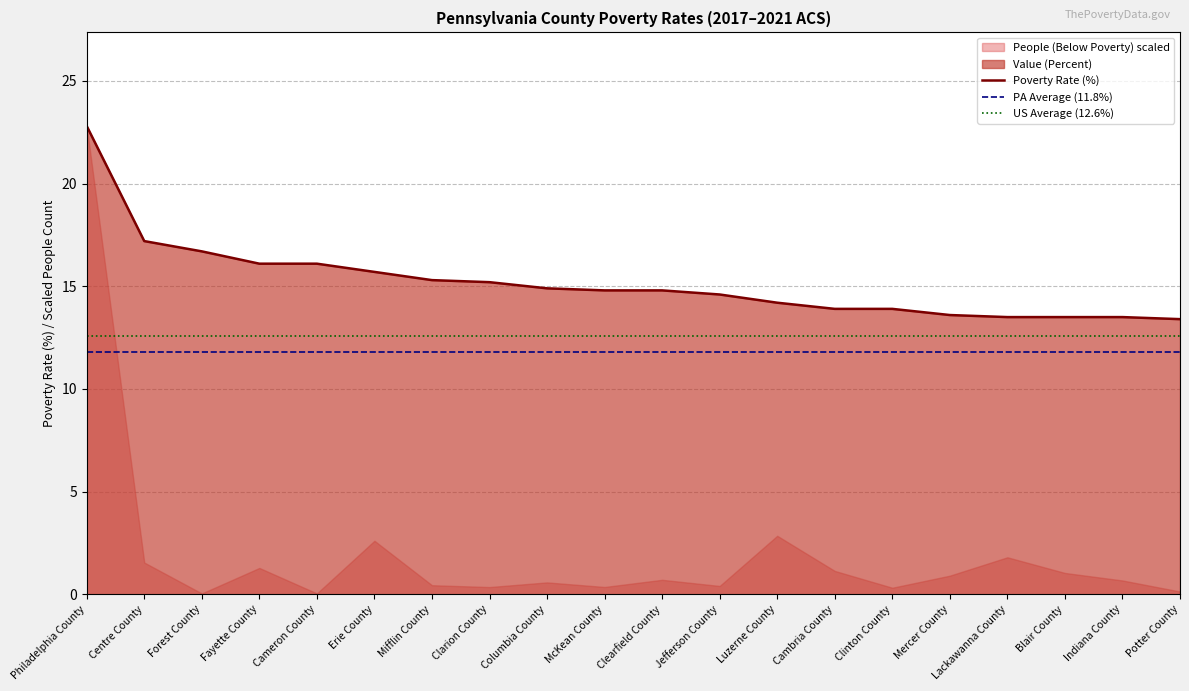

Which label corresponds to the smallest value in the chart?

Potter County